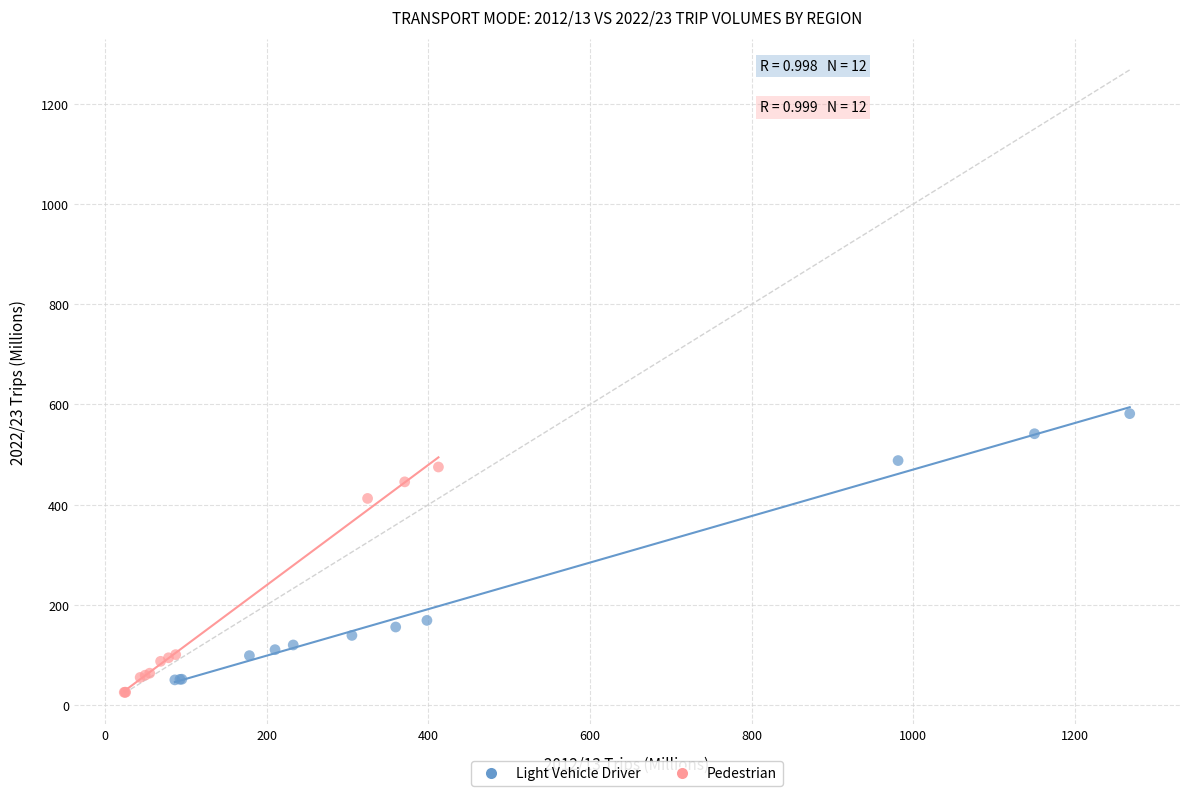

Which series reaches the maximum Y coordinate?

Light Vehicle Driver